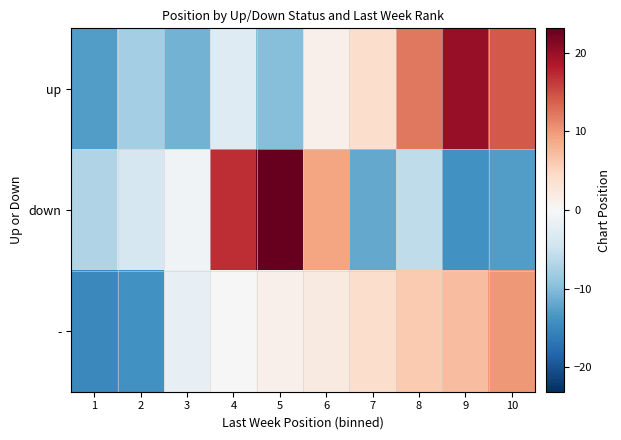

What is the total value across all series at 10?

11.3